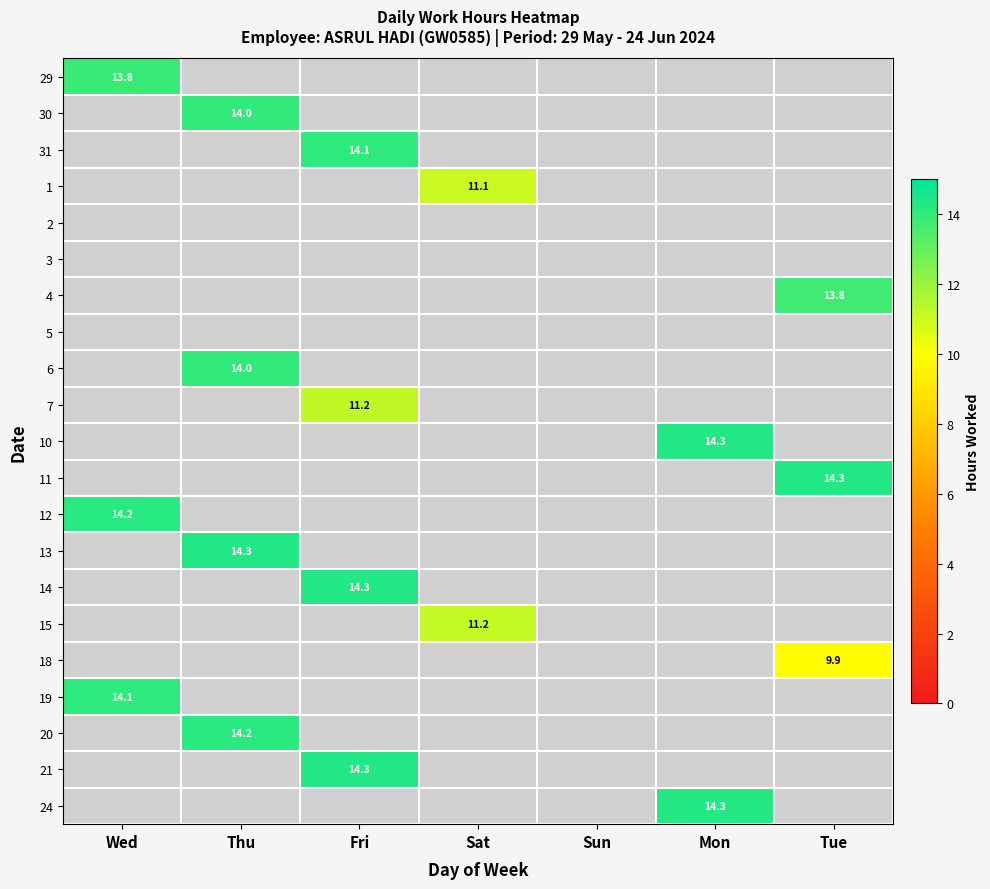

The 19 series shows 7.3 at Wed. True or false?

False